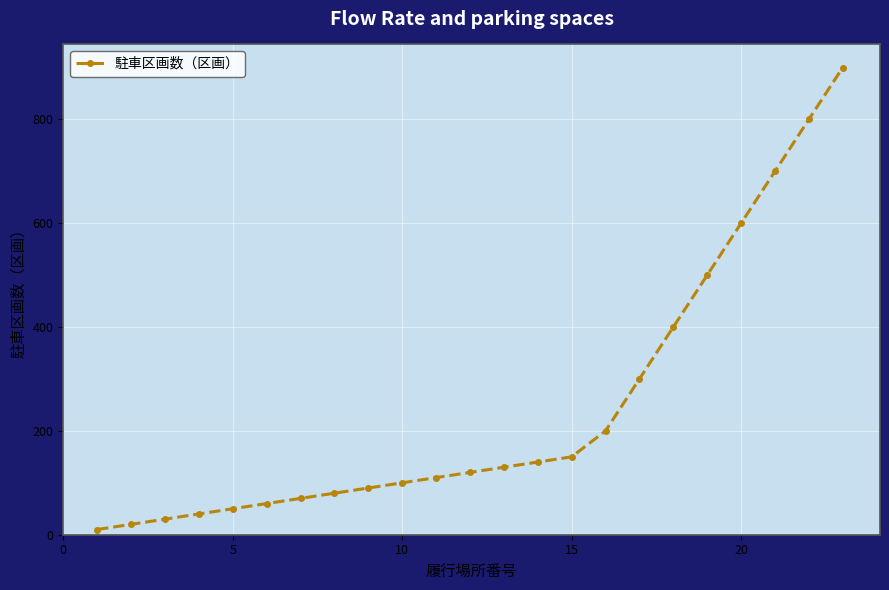

Count the number of data series in this chart.

1